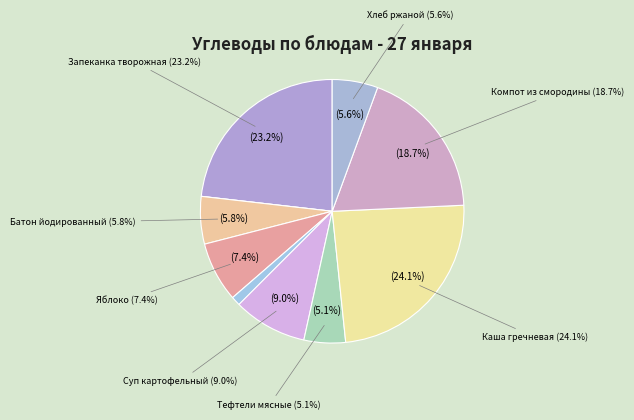

What percentage is the Огурец свежий slice, to the nearest percent?

1%